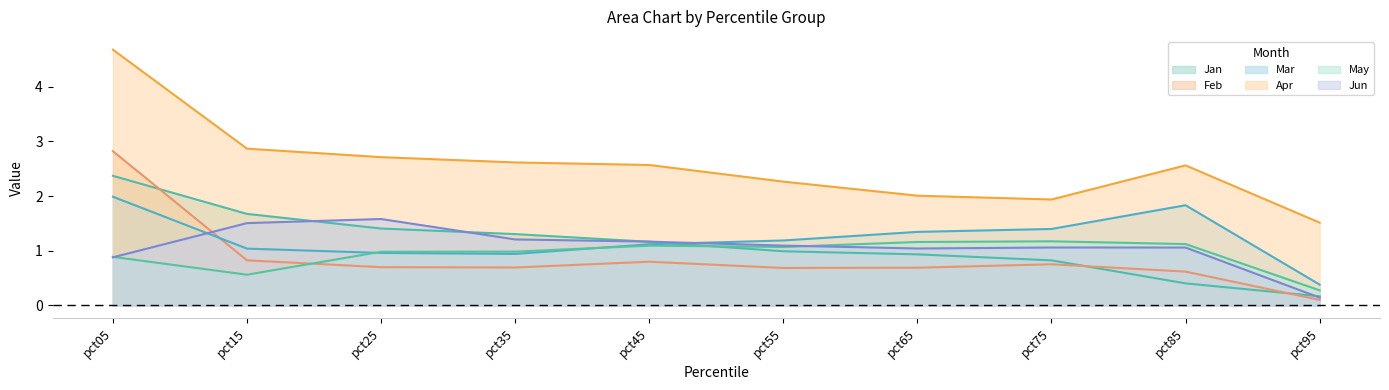

List the labels in order of Jan value, largest first.

pct05, pct15, pct25, pct35, pct45, pct55, pct65, pct75, pct85, pct95